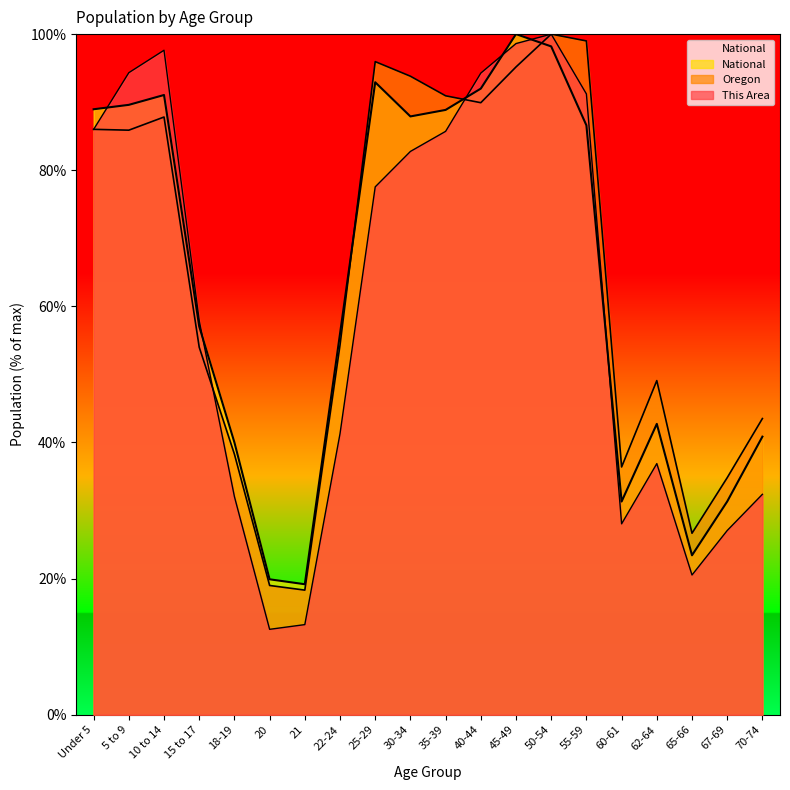

List the series in order of their overall mean, highest first.

Oregon, National, This Area